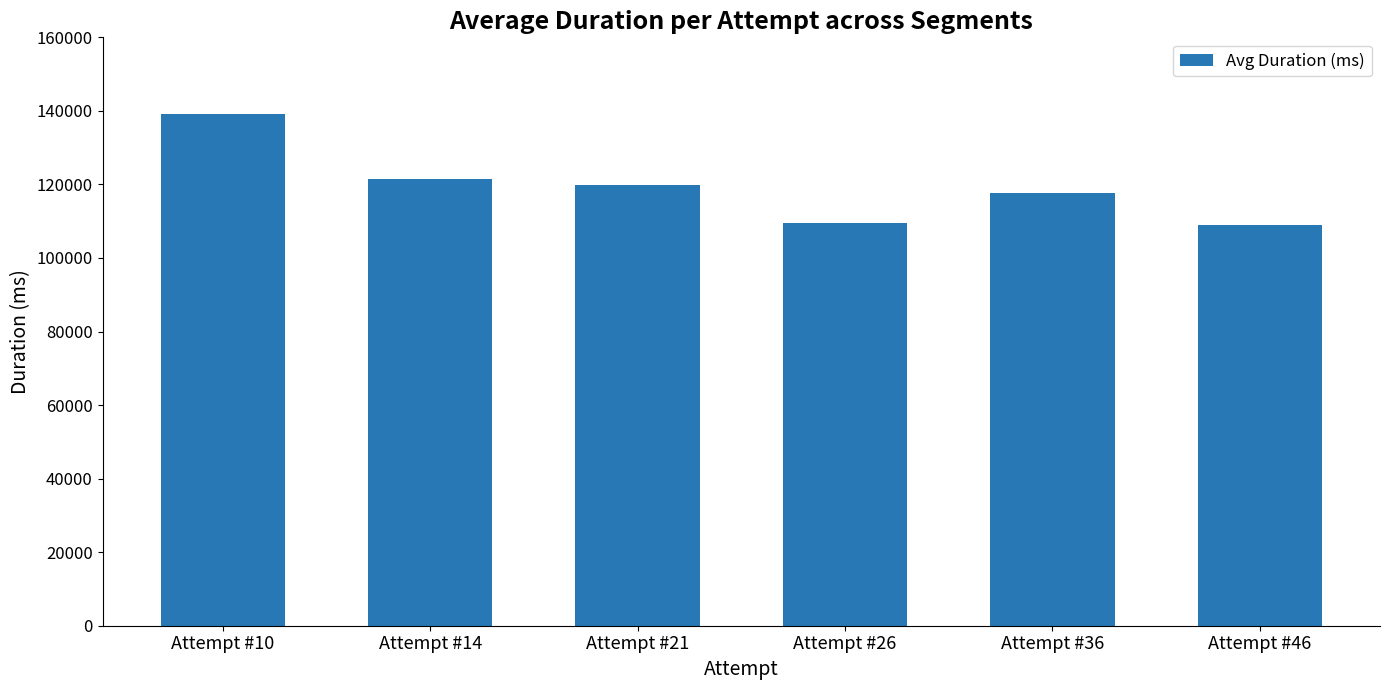

What is the value of the 5th bar from the left?

117740.0